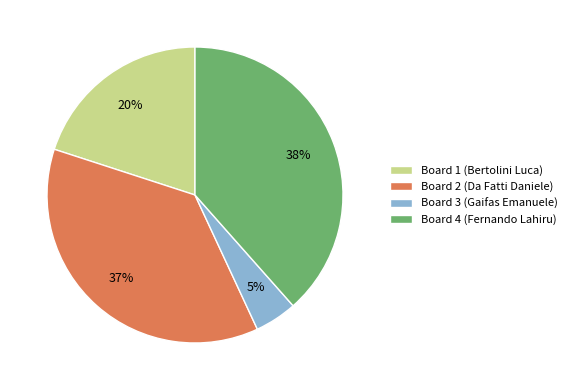

Does any single category account for the majority?

No